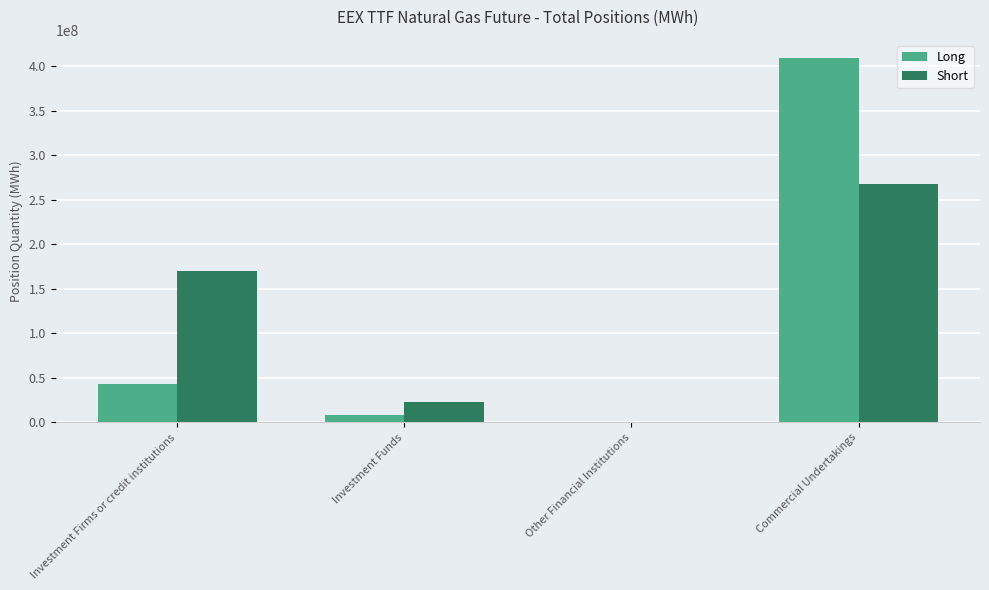

Reading right to left, extract all data points from this chart.

Long: 409115319	0	8910390	43285574
Short: 267115830	0	23017919	169935670